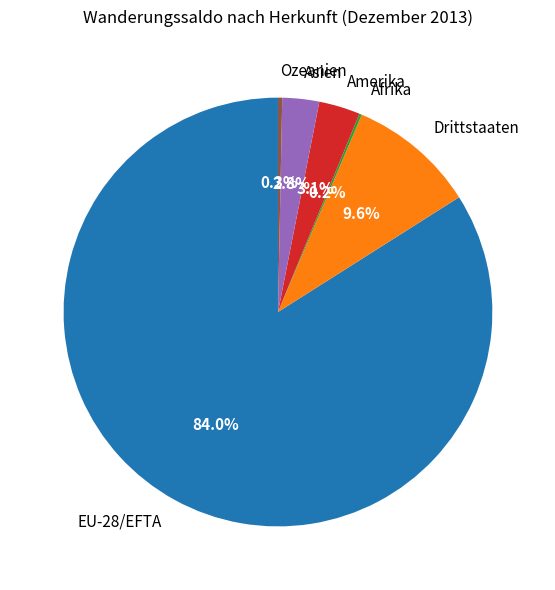

Which category accounts for the majority?

EU-28/EFTA